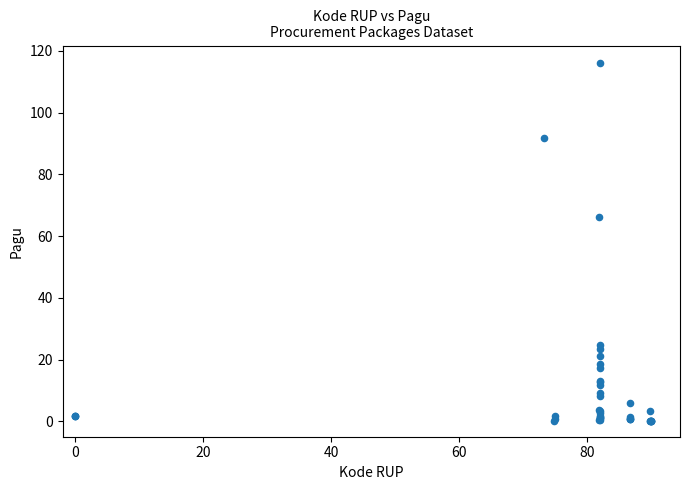

What Y value in the scatter plot is closest to 58?

66.1